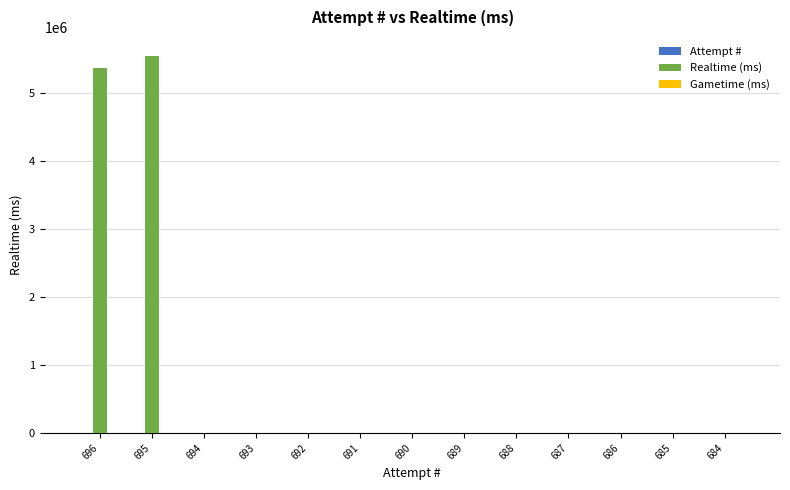

What is the highest value of the Realtime (ms) series?

5544717